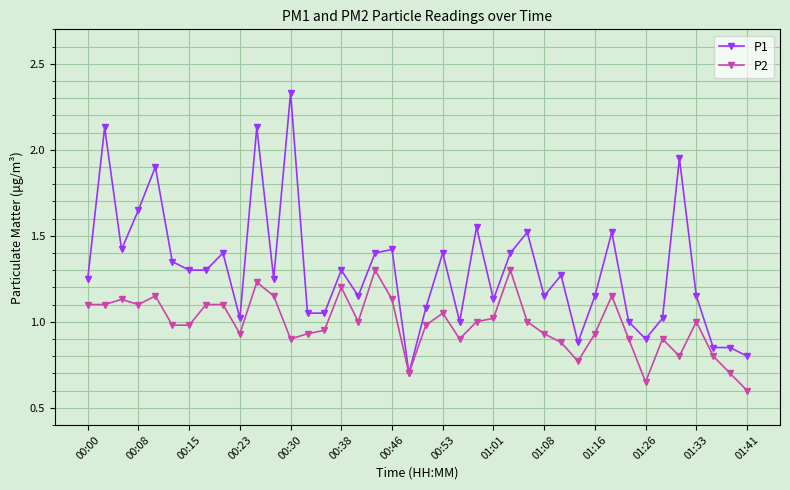

What is the lowest value of the P2 series?

0.6